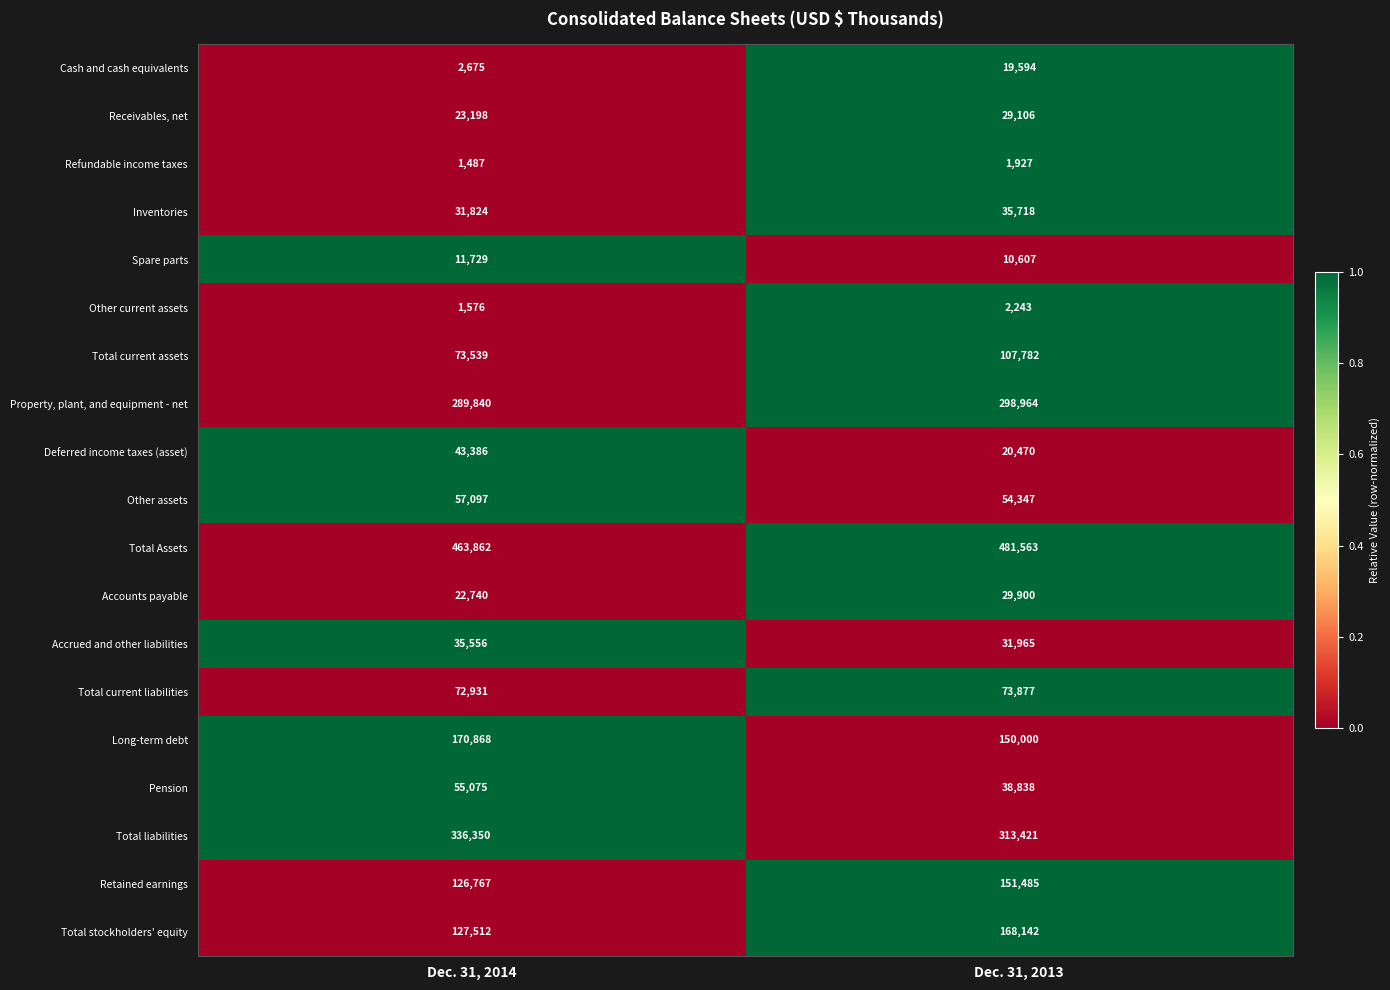

What is the difference between the maximum and minimum values in the Refundable income taxes series?

440